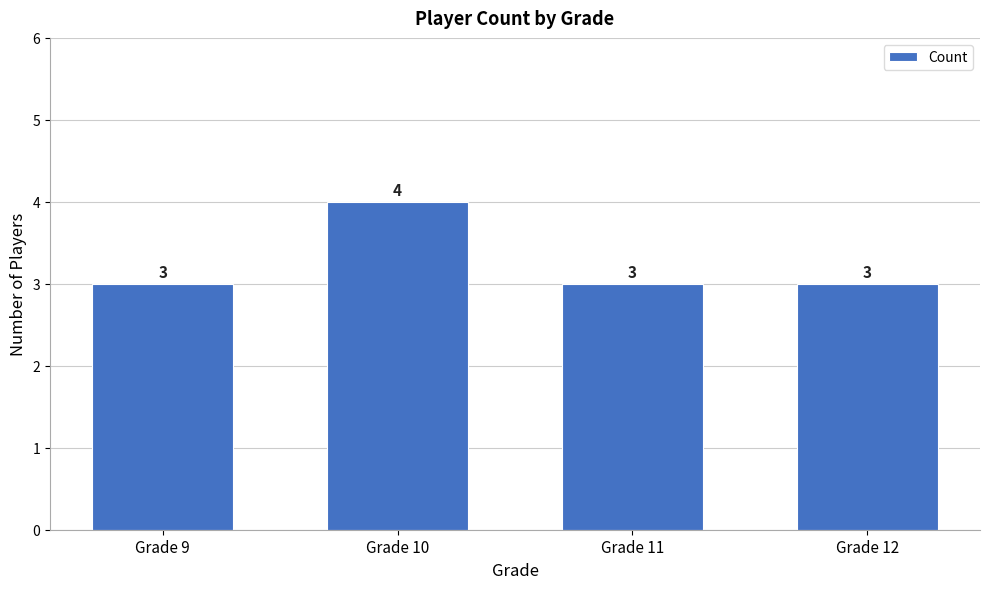

What is the change in value from Grade 9 to Grade 10?

+1